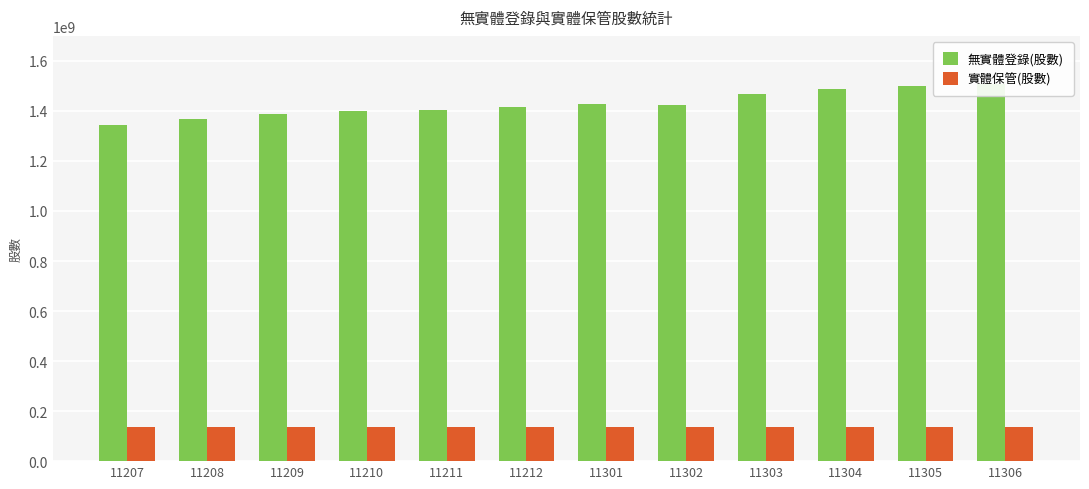

List the labels in order of 無實體登錄(股數) value, largest first.

11306, 11305, 11304, 11303, 11301, 11302, 11212, 11211, 11210, 11209, 11208, 11207